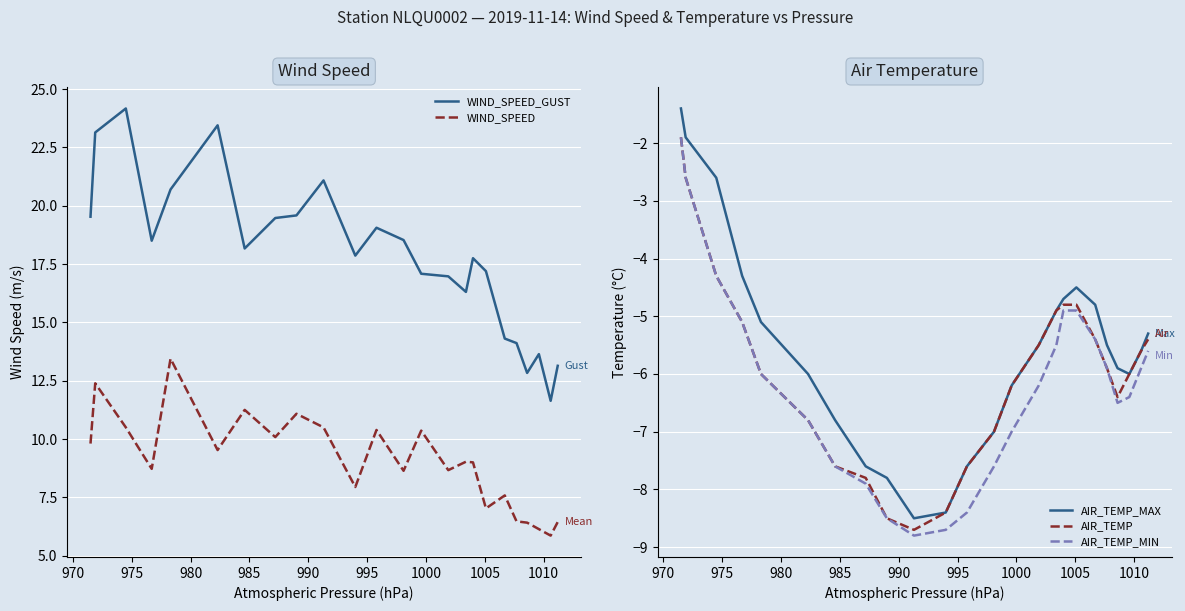

In WIND_SPEED_GUST, how many points are lower than both neighbors (excluding endpoints)?

6